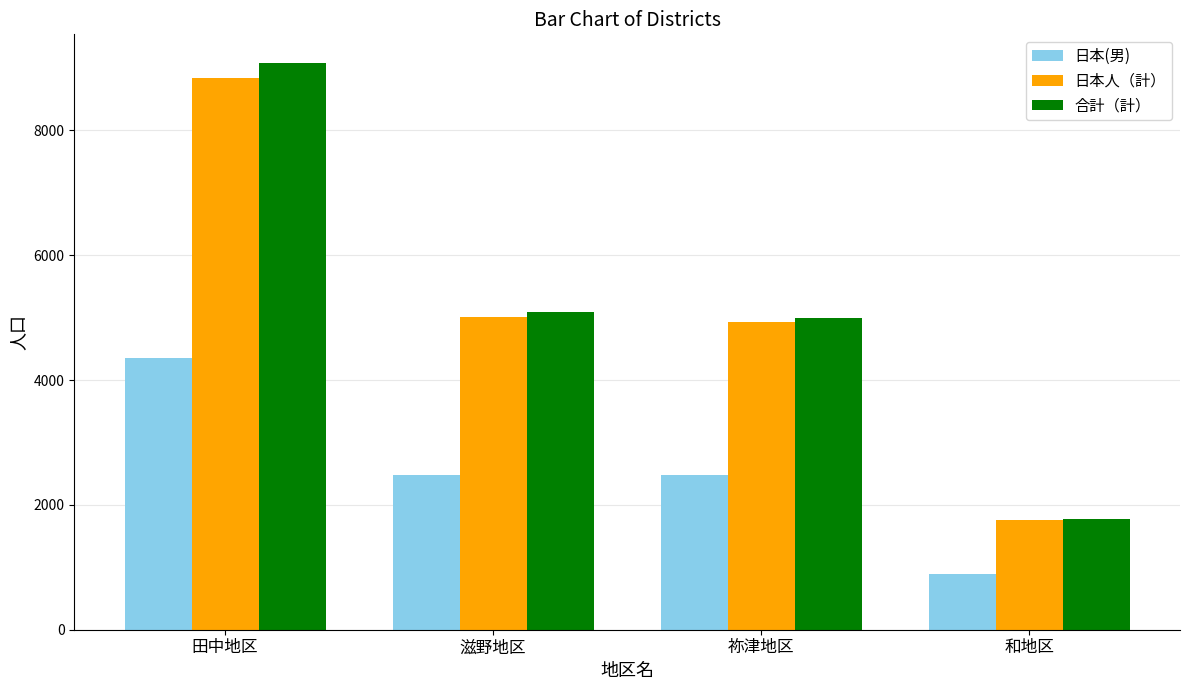

What is the highest value of the 日本人（計） series?

8839